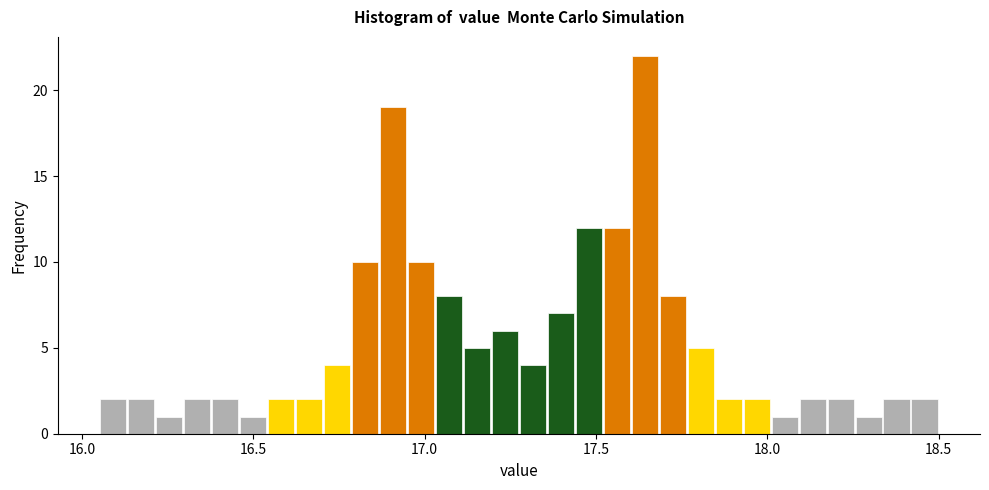

Around what value on the x-axis is the tallest bar? Give the approximate position of its centre, as read against the axis.

17.65